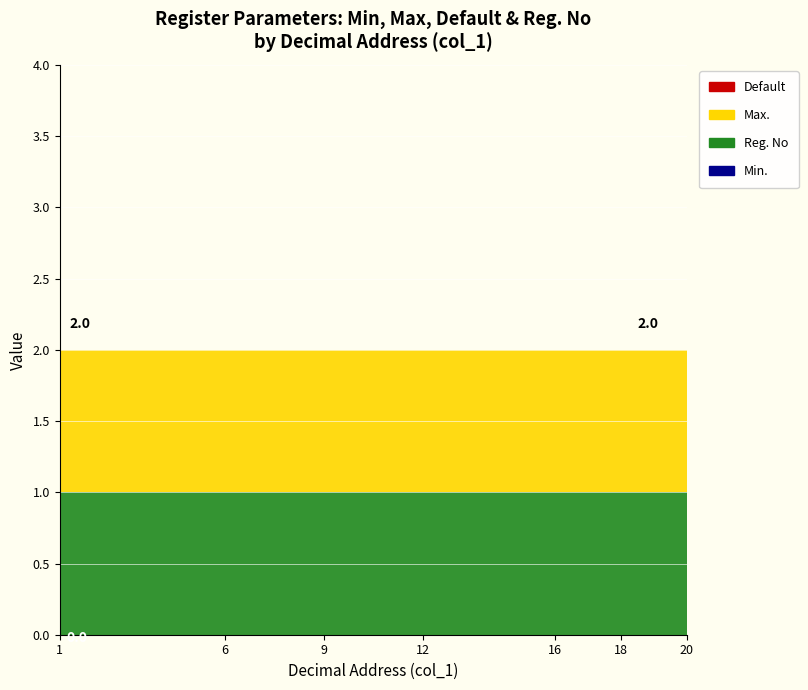

Reading right to left, list all the values displayed in this chart.

Min.: 20=0	19=0	18=0	17=0	16=0	14=0	12=0	11=0	9=0	8=0	6=0	5=0	1=0
Reg. No: 20=1	19=1	18=1	17=1	16=1	14=1	12=1	11=1	9=1	8=1	6=1	5=1	1=1
Max.: 20=1	19=1	18=1	17=1	16=1	14=1	12=1	11=1	9=1	8=1	6=1	5=1	1=1
Default: 20=0	19=0	18=0	17=0	16=0	14=0	12=0	11=0	9=0	8=0	6=0	5=0	1=0